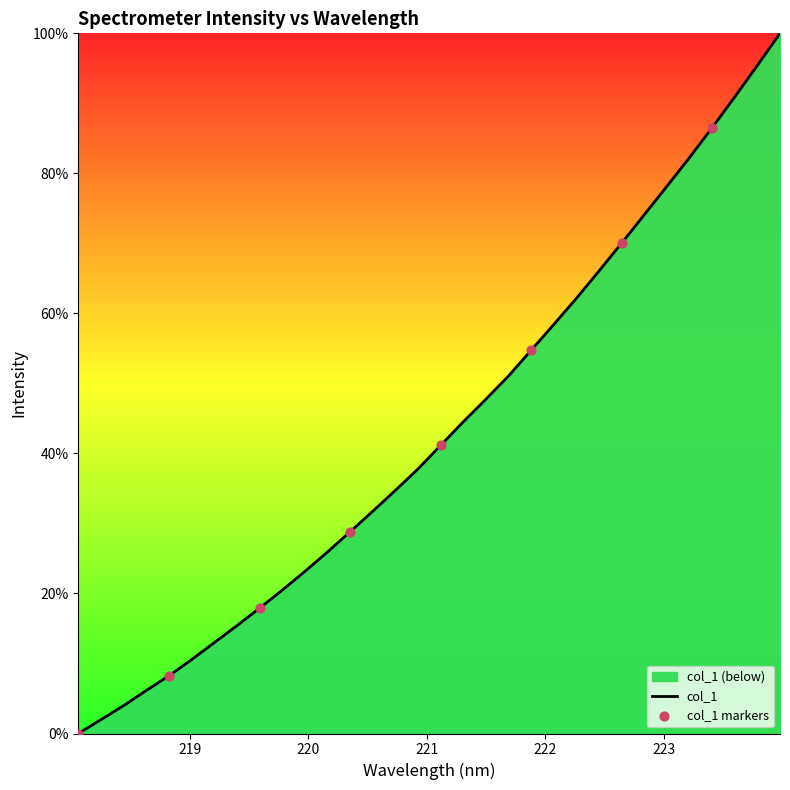

What is the change in value from 218.442 to 221.3083?

+40.5